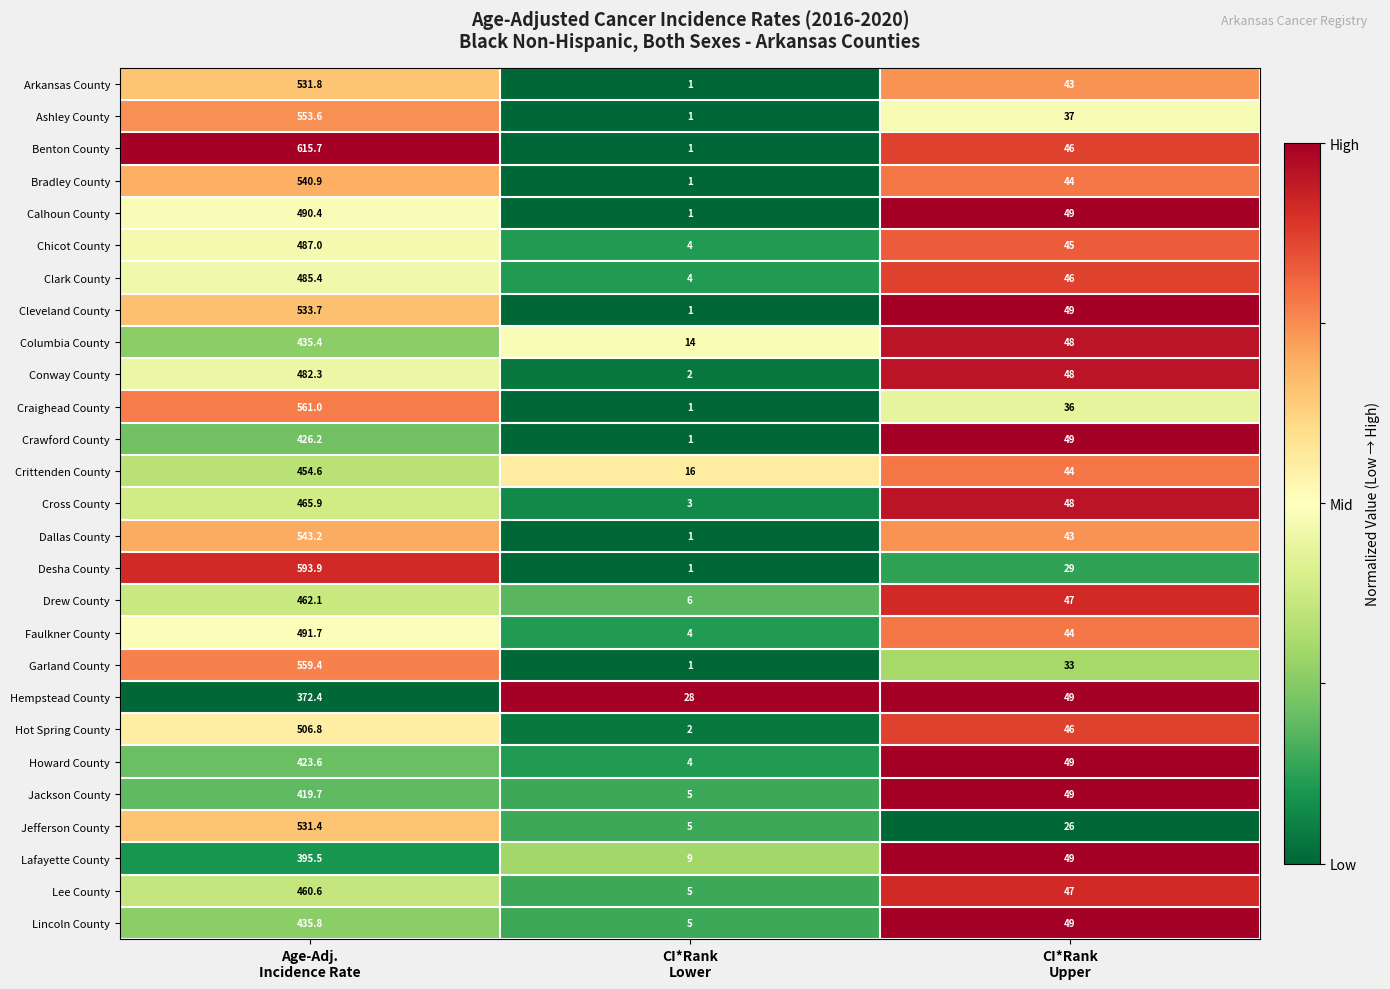

At which category does the chart reach its minimum across all series?

CI*Rank
Lower